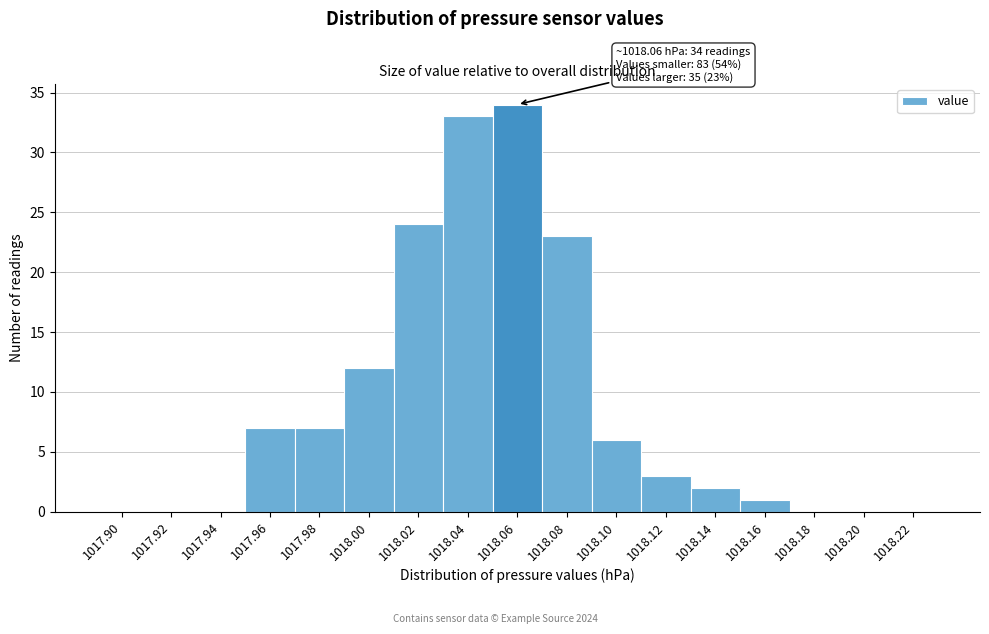

Reading left to right, transcribe all the data shown in this chart.

1017.90=0	1017.92=0	1017.94=0	1017.96=7	1017.98=7	1018.00=12	1018.02=24	1018.04=33	1018.06=34	1018.08=23	1018.10=6	1018.12=3	1018.14=2	1018.16=1	1018.18=0	1018.20=0	1018.22=0